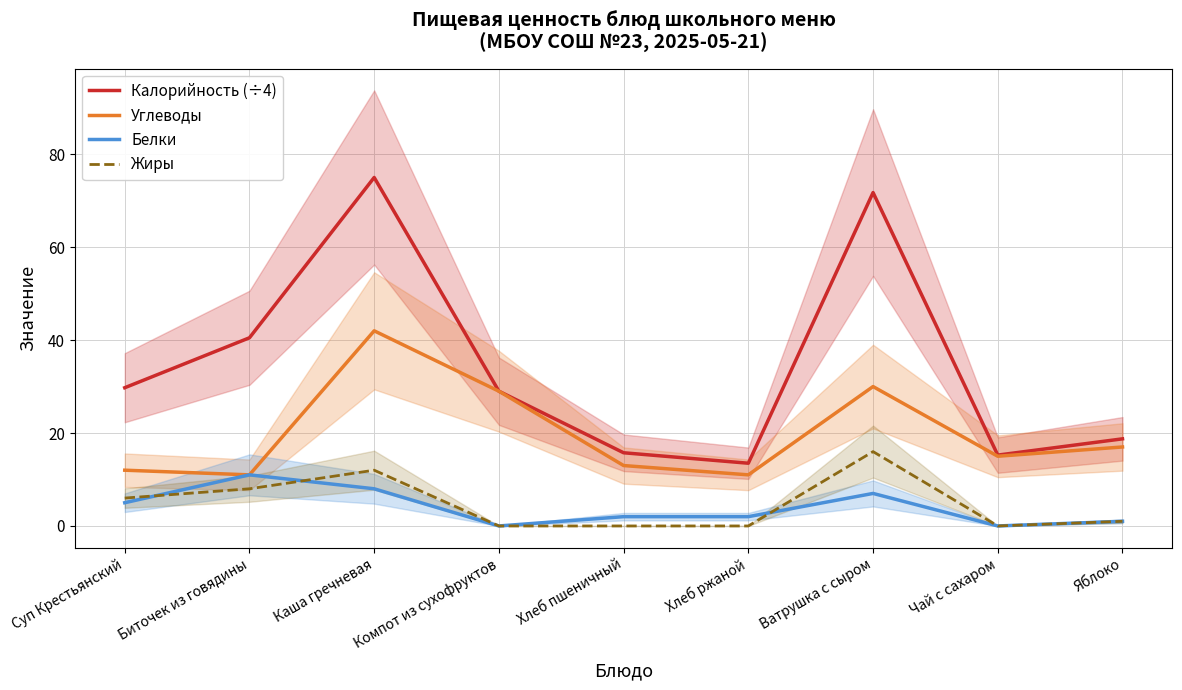

Rank the series at Чай с сахаром from lowest to highest value.

Белки, Жиры, Углеводы, Калорийность (÷4)